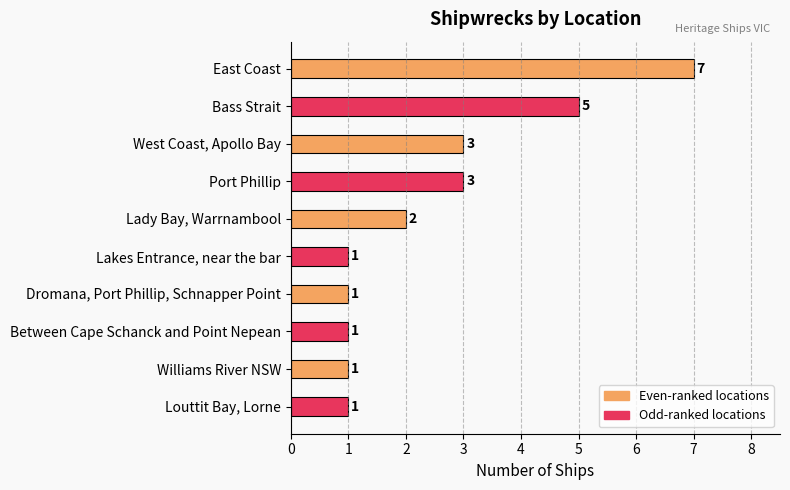

Reading top to bottom, transcribe all the data shown in this chart.

East Coast=7	Bass Strait=5	West Coast, Apollo Bay=3	Port Phillip=3	Lady Bay, Warrnambool=2	Lakes Entrance, near the bar=1	Dromana, Port Phillip, Schnapper Point=1	Between Cape Schanck and Point Nepean=1	Williams River NSW=1	Louttit Bay, Lorne=1